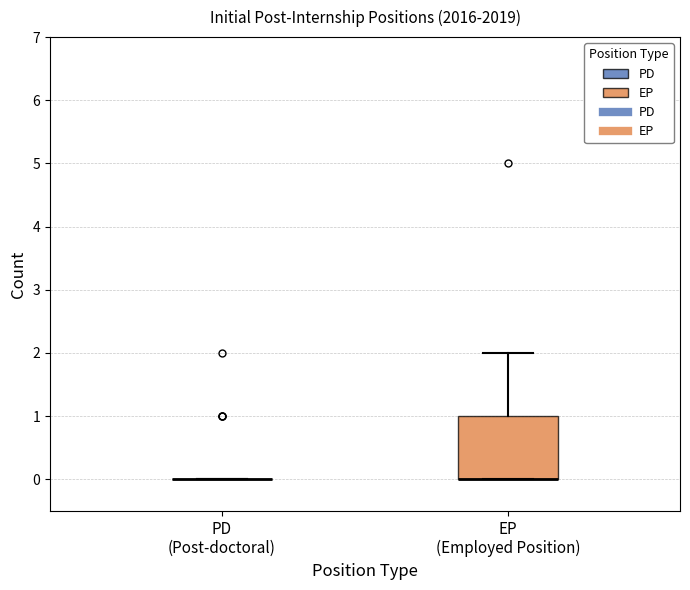

Reading left to right, read every box against the y-axis: the position of its median line, the range the box covers, and the ends of its whiskers. The values are not printed on the chart, so give them approximately, as read against the axis.

PD (Post-doctoral): box collapsed to a line at 0, whiskers 0 to 0
EP (Employed Position): median 0 (drawn on the box's lower edge), box 0 to 1, whiskers 0 to 2